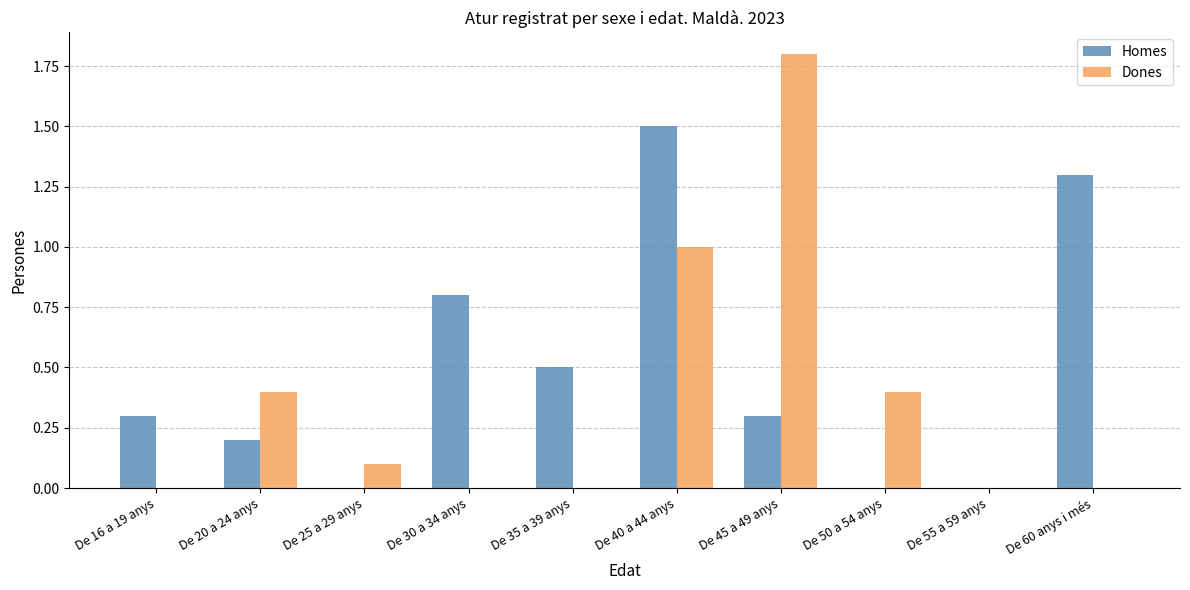

Count the Homes values in the range 0 to 1.

8